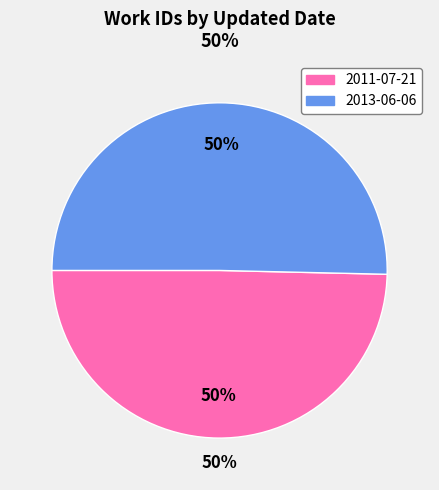

The 2011-07-21 slice represents 50% of the pie. True or false?

True